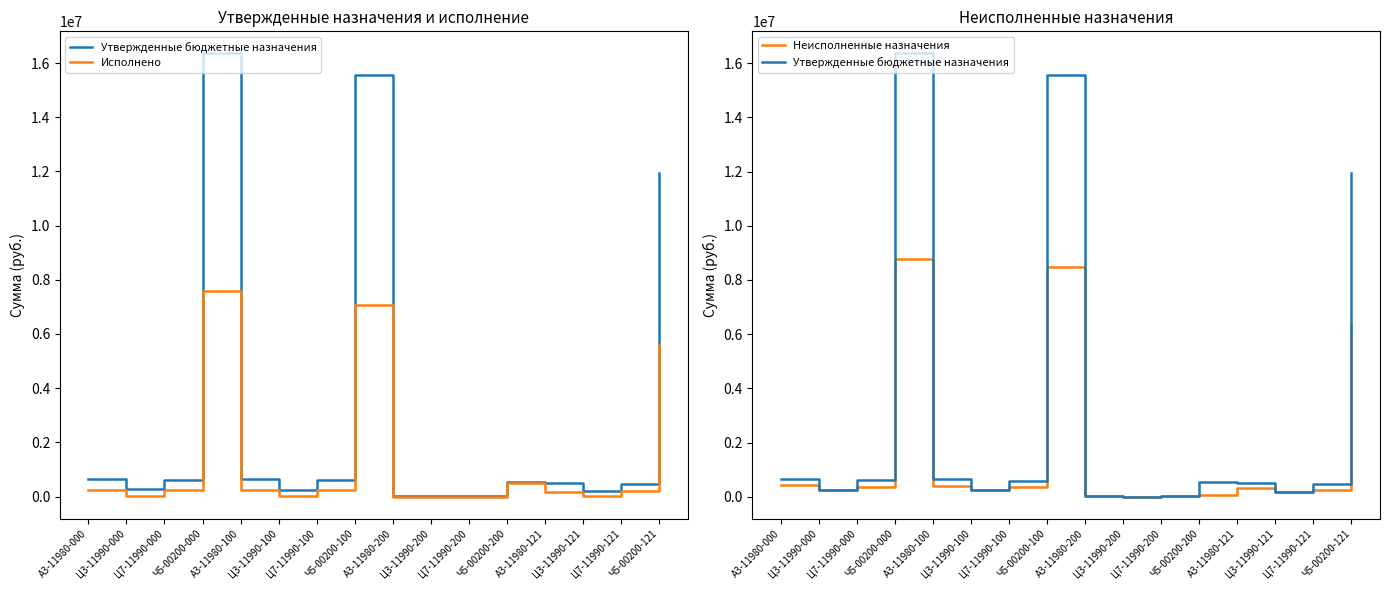

Which series has the largest range (max minus min)?

Утвержденные бюджетные назначения